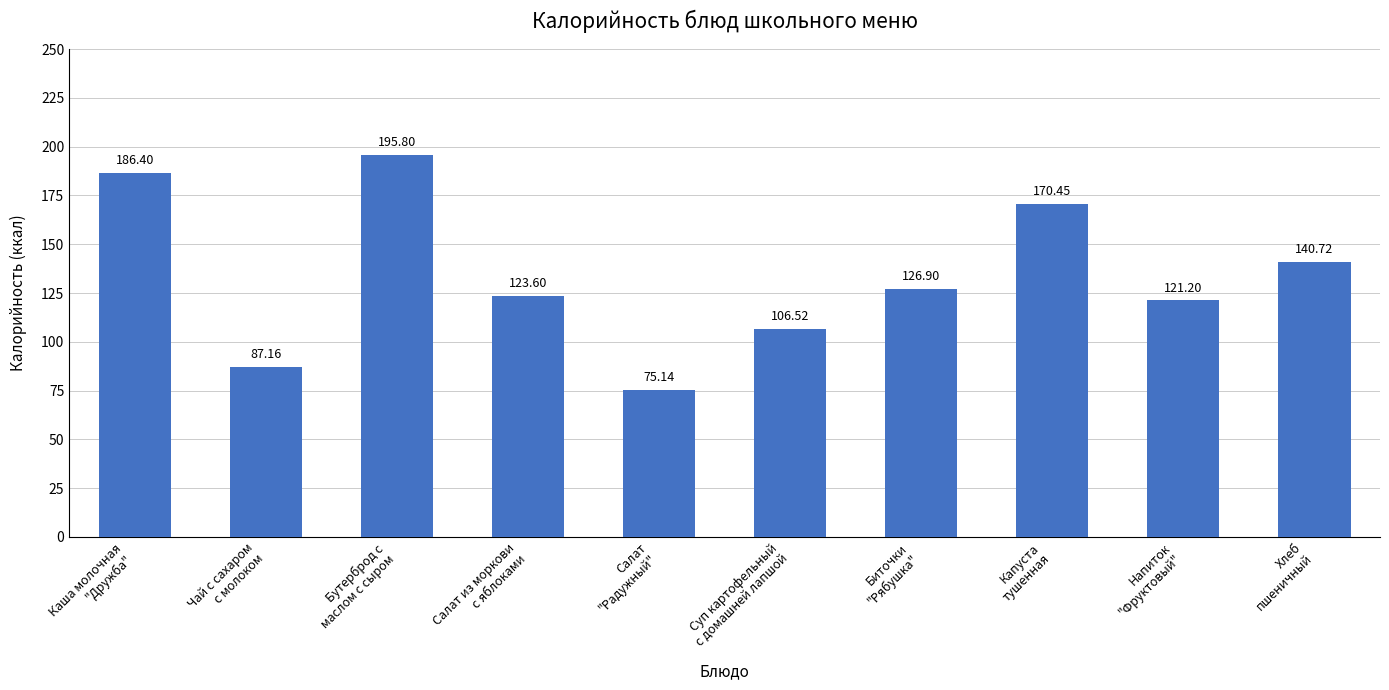

Is it true that the value at Бутерброд с
маслом с сыром is 195.8?

True